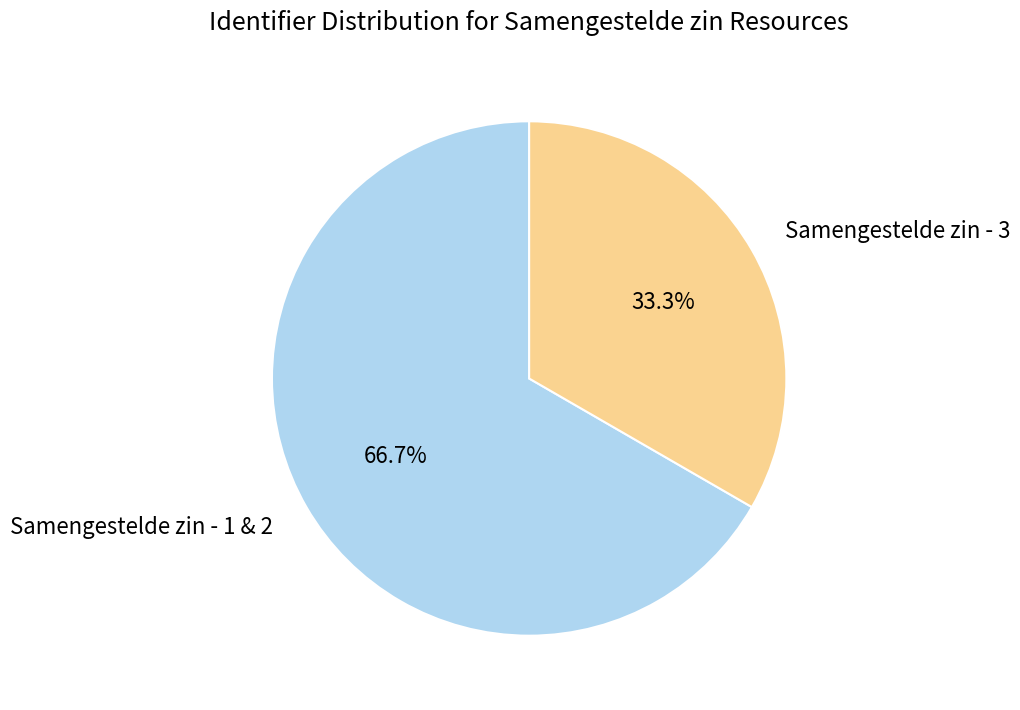

Is Samengestelde zin - 3 the majority of the pie?

No